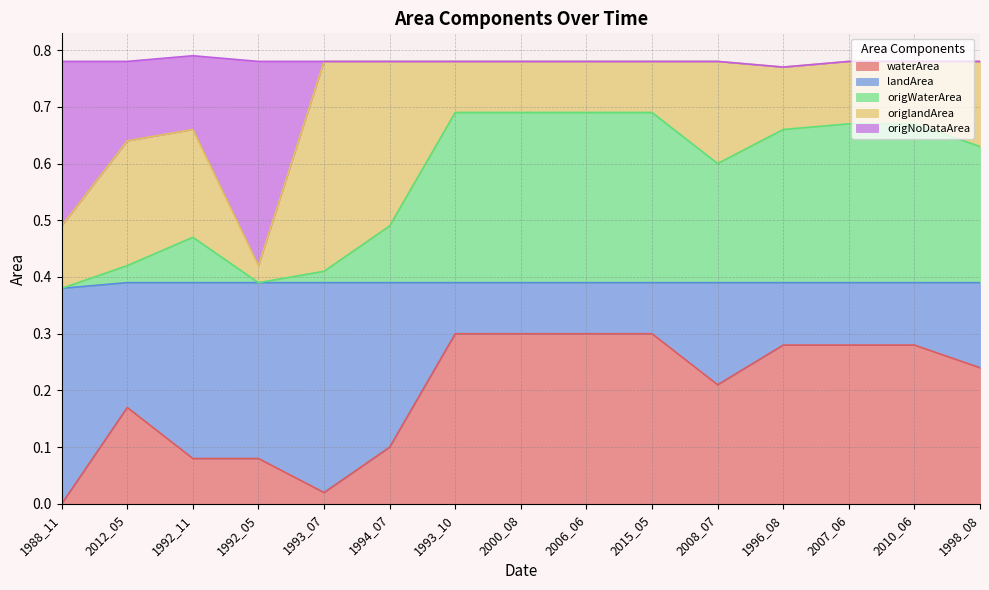

What is the label of the 3rd point from the left?

1992_11